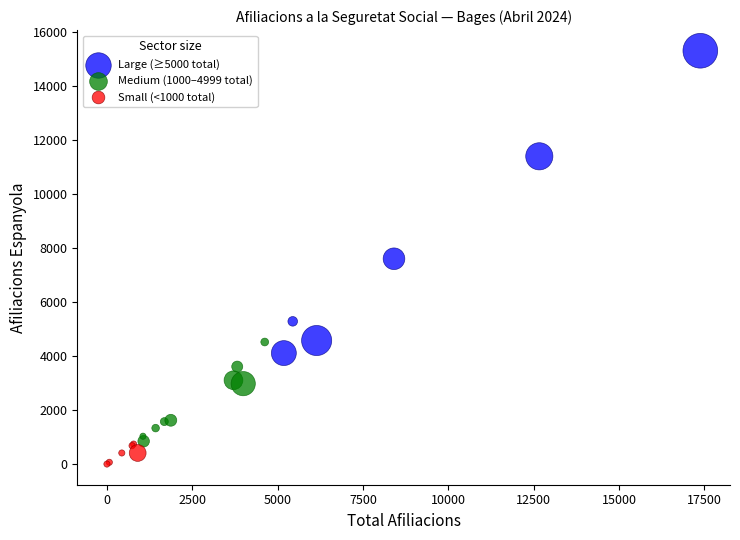

Which series reaches the minimum Y coordinate?

Small (<1000 total)